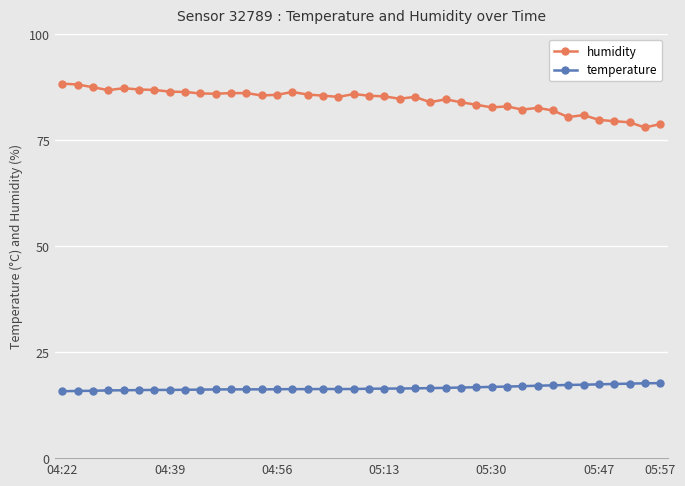

What is the highest value of the temperature series?

17.7